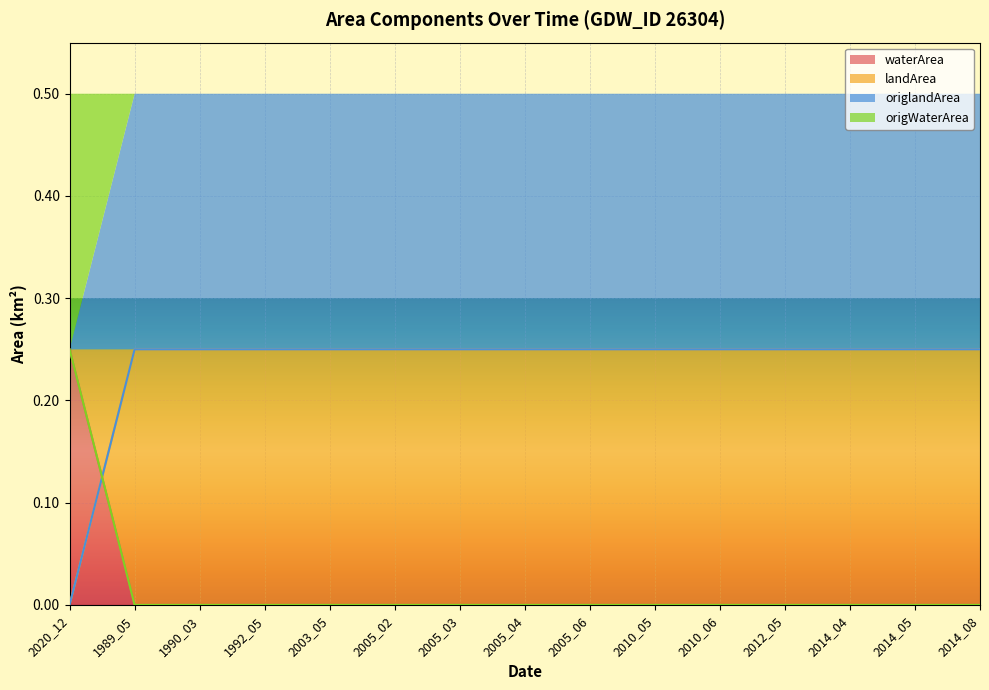

True or false: waterArea and origWaterArea intersect in this chart.

False